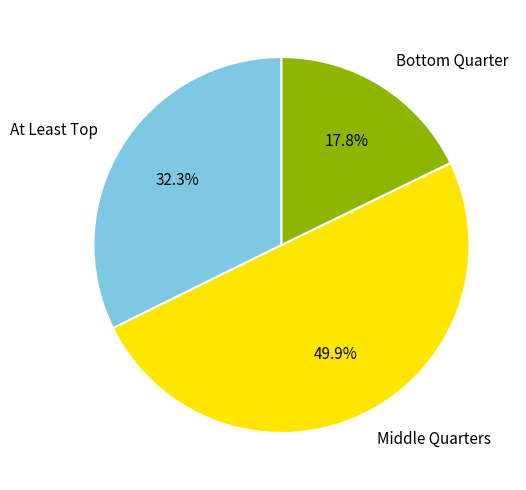

What is the smallest slice in the pie chart?

Bottom Quarter